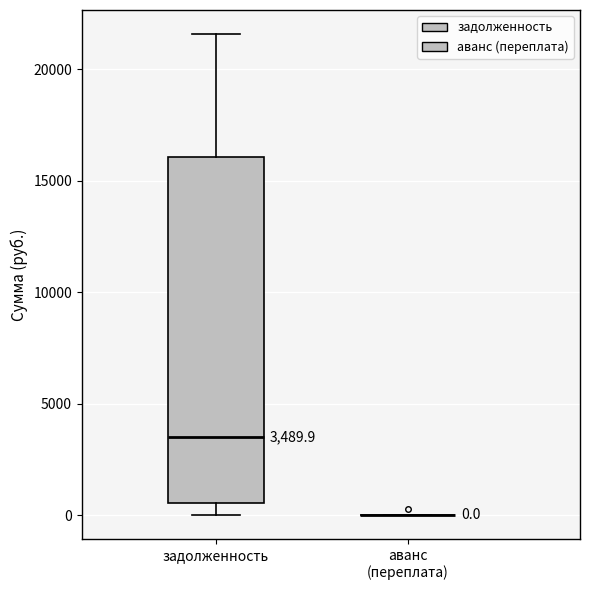

Comparing the boxes themselves (not the whiskers), which one is the tallest?

задолженность